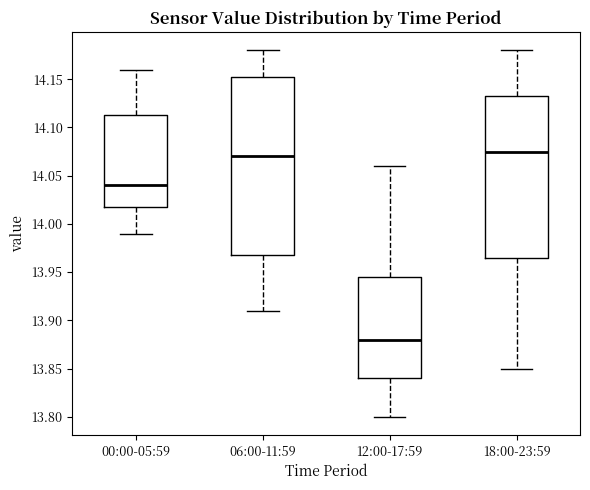

Comparing the boxes themselves (not the whiskers), which one is the tallest?

06:00-11:59